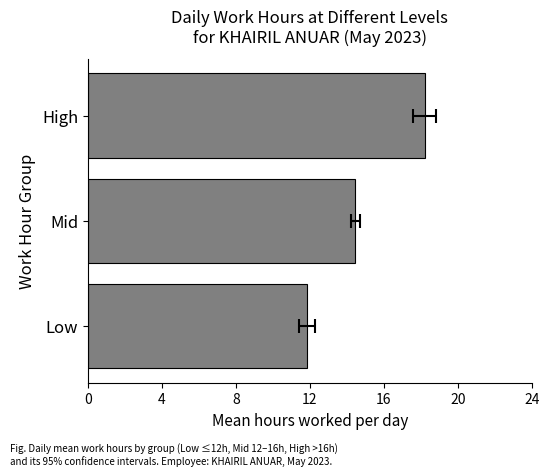

How many distinct data groups are displayed?

1